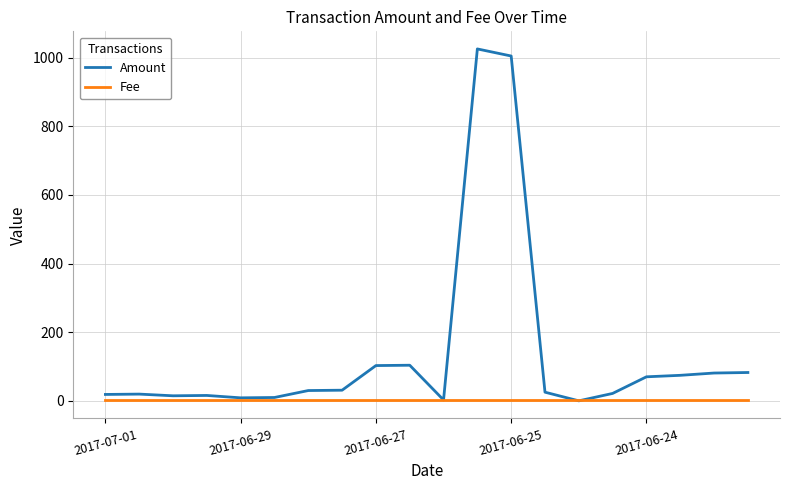

List the series in order of their peak value, highest first.

Amount, Fee